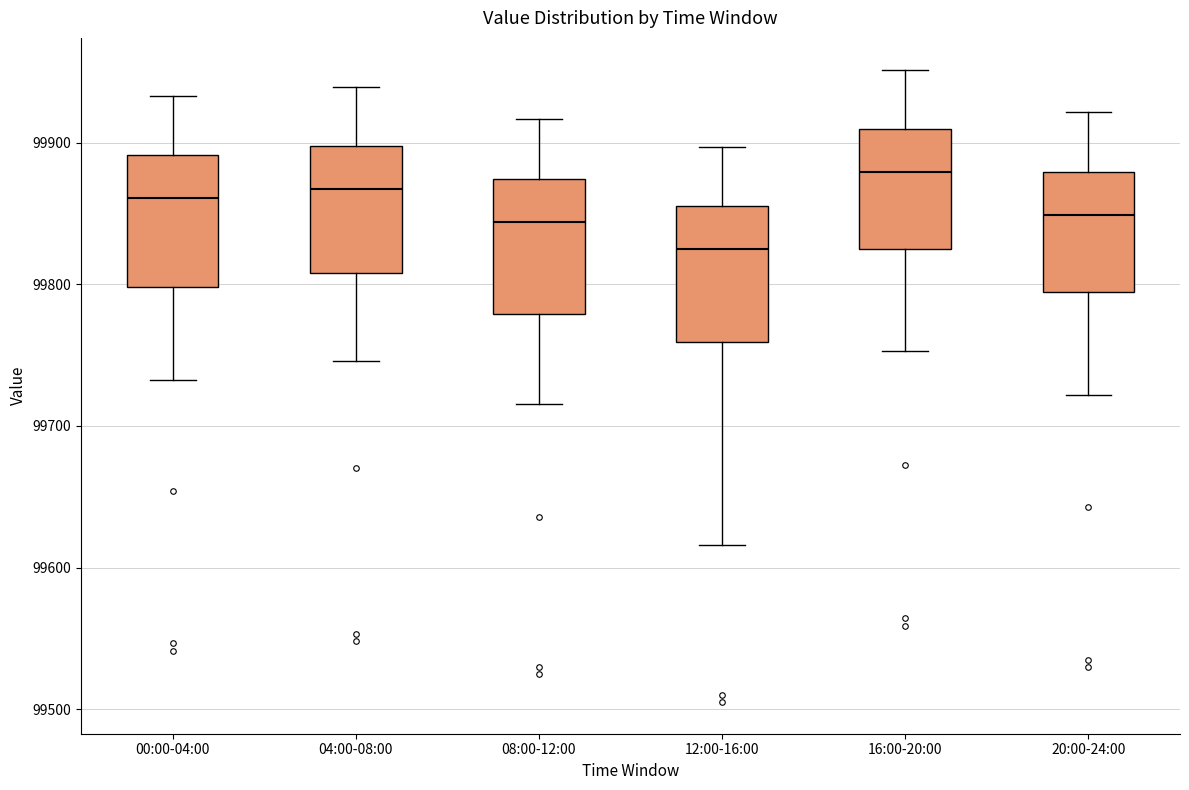

Reading left to right, read every box against the y-axis: the position of its median line, the range the box covers, and the ends of its whiskers. The values are not printed on the chart, so give them approximately, as read against the axis.

00:00-04:00: median 99860, box 99800 to 99890, whiskers 99730 to 99930
04:00-08:00: median 99870, box 99810 to 99900, whiskers 99750 to 99940
08:00-12:00: median 99840, box 99780 to 99870, whiskers 99720 to 99920
12:00-16:00: median 99820, box 99760 to 99850, whiskers 99620 to 99900
16:00-20:00: median 99880, box 99820 to 99910, whiskers 99750 to 99950
20:00-24:00: median 99850, box 99790 to 99880, whiskers 99720 to 99920